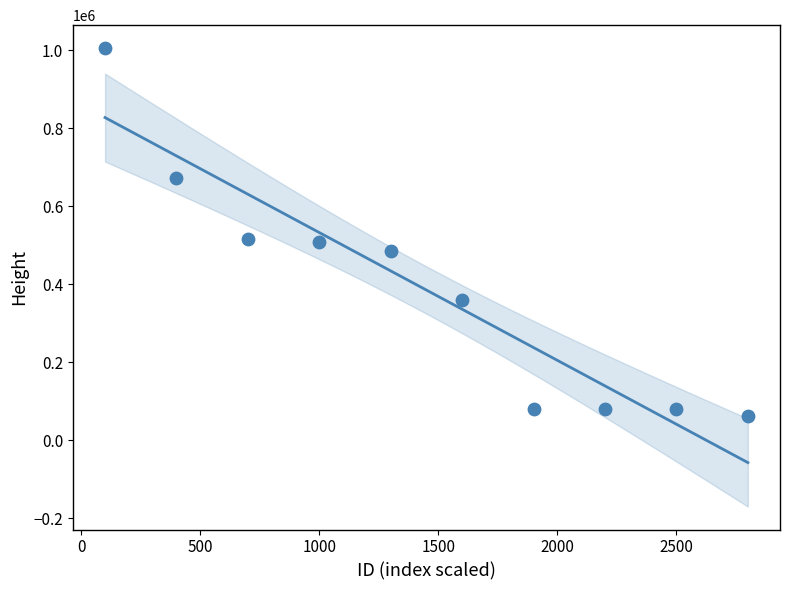

What is the average X value?

1450